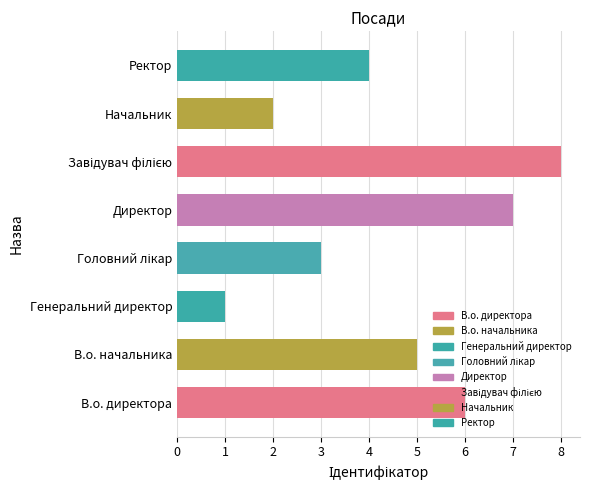

The value at Ректор is 6. True or false?

False